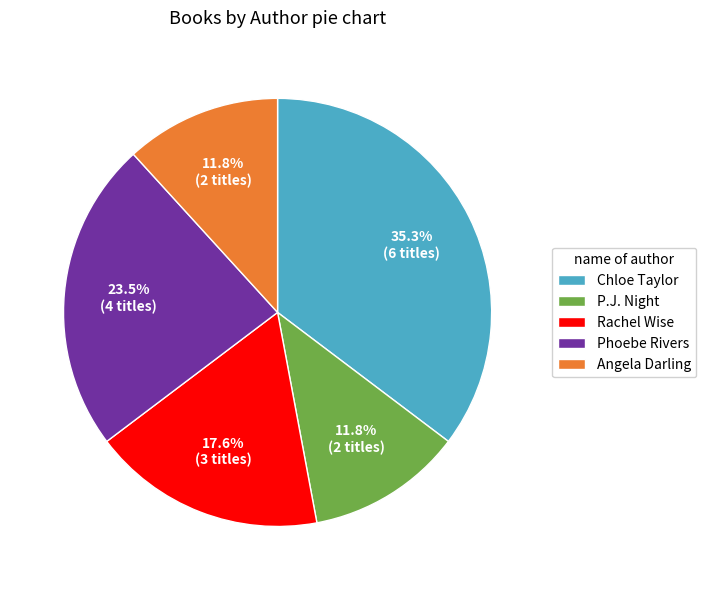

What is the ratio of the value at Rachel Wise to the value at Chloe Taylor?

0.5